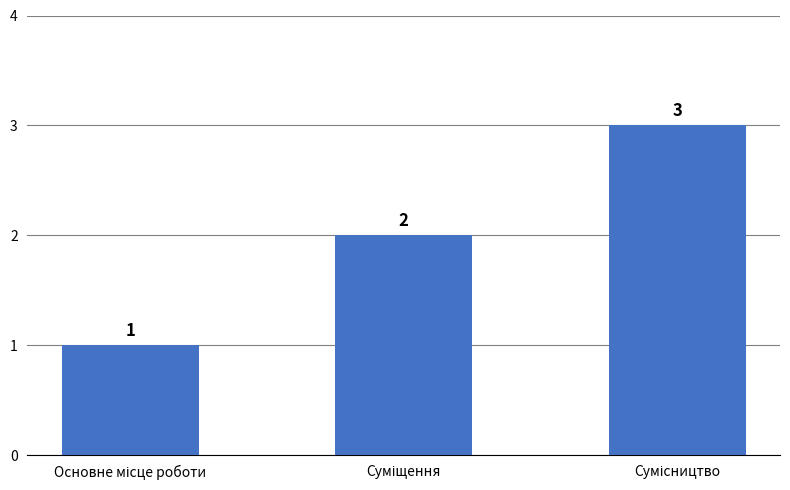

What is the value of the 1st bar from the left?

1